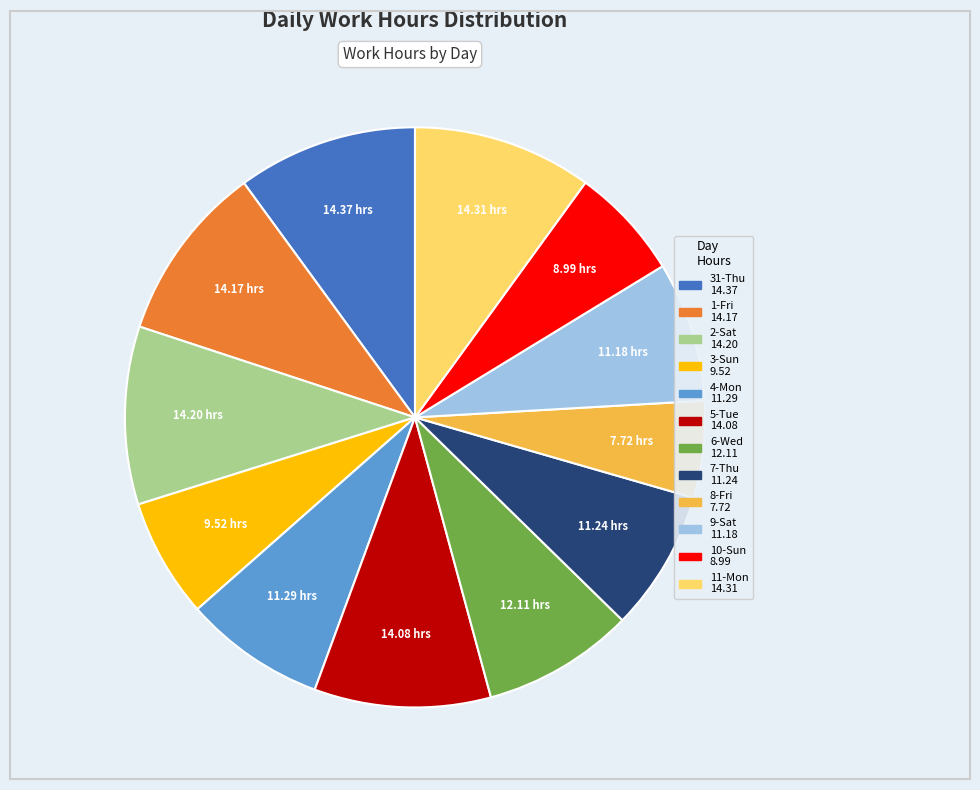

Do 8-Fri and 5-Tue together represent more than half of the pie?

No